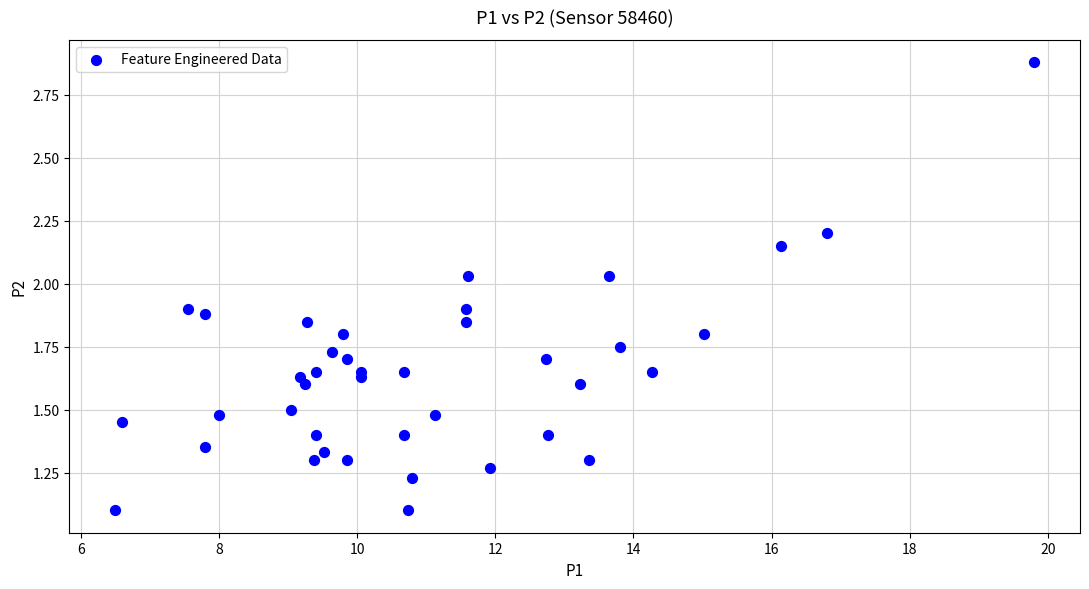

What is the range of X values (max minus min)?

13.3